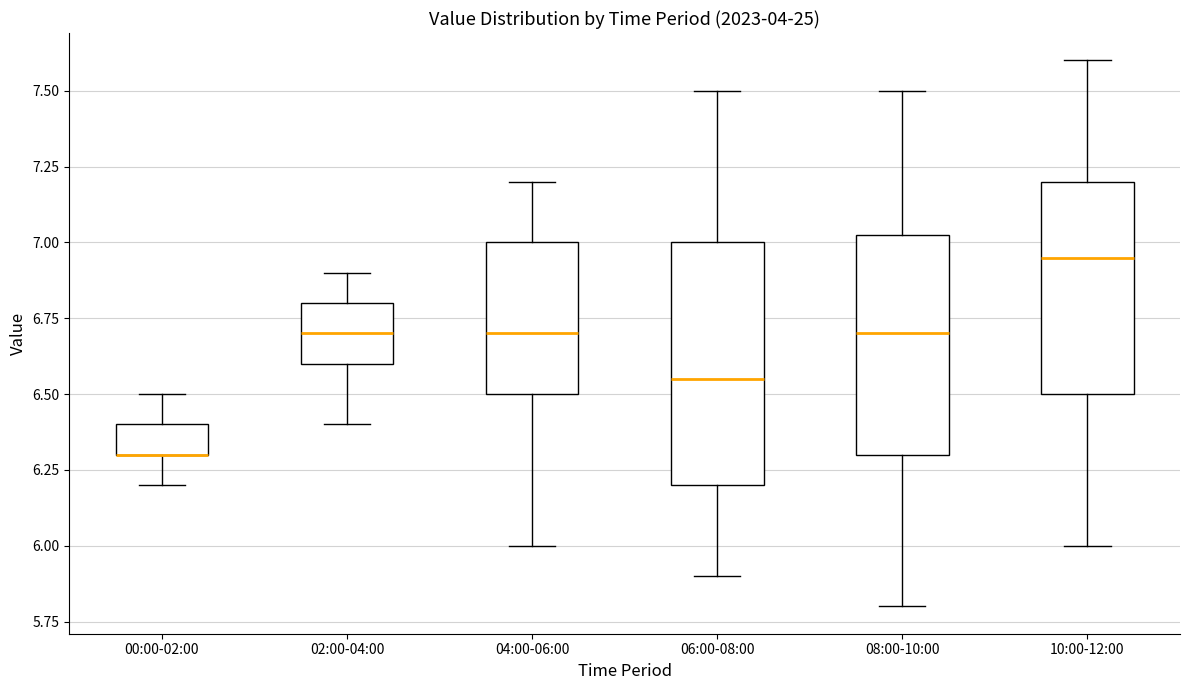

Where is the lower edge of the box for 08:00-10:00 on the y-axis? The values are not printed on the chart, so give them approximately, as read against the axis.

6.30